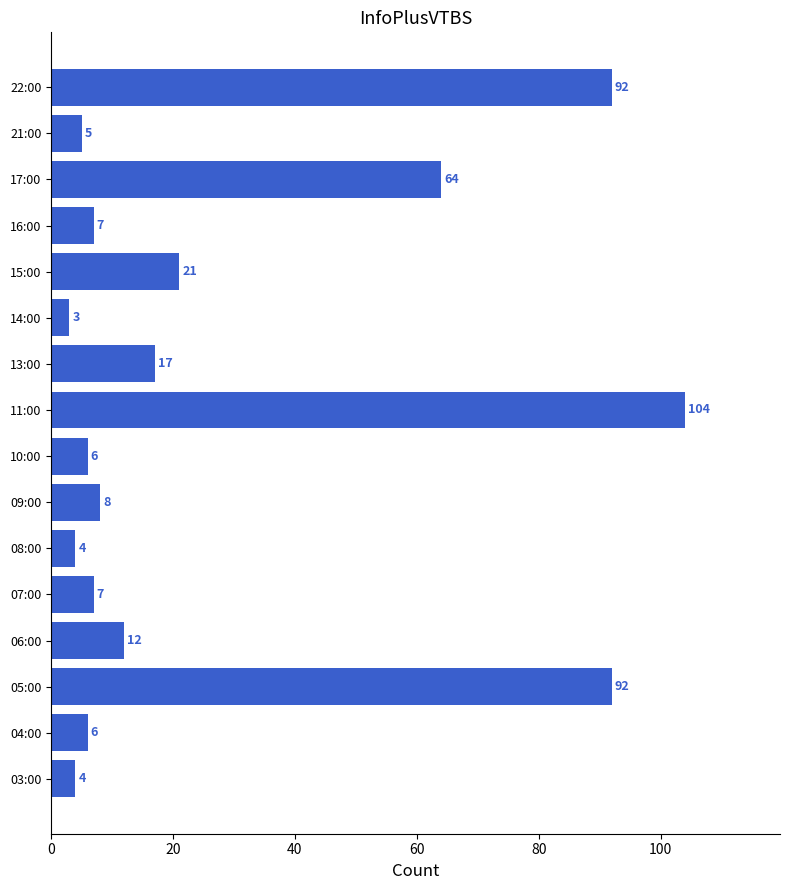

Does the chart contain any negative values?

No